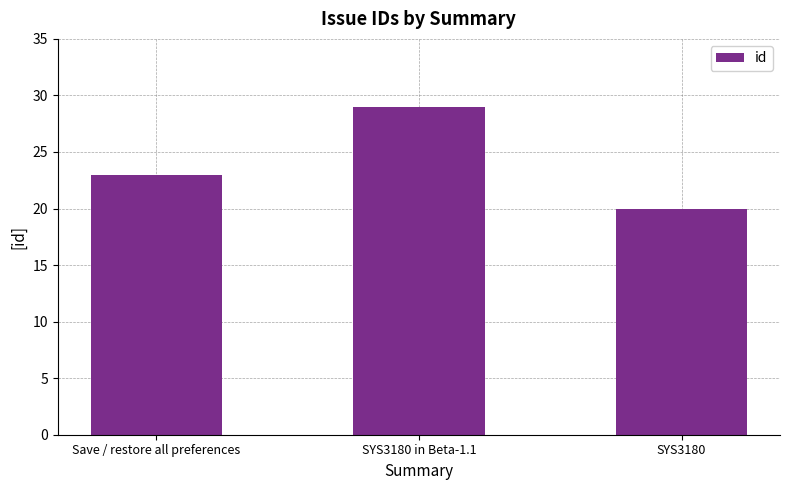

Is it true that the value at Save / restore all preferences is 23?

True